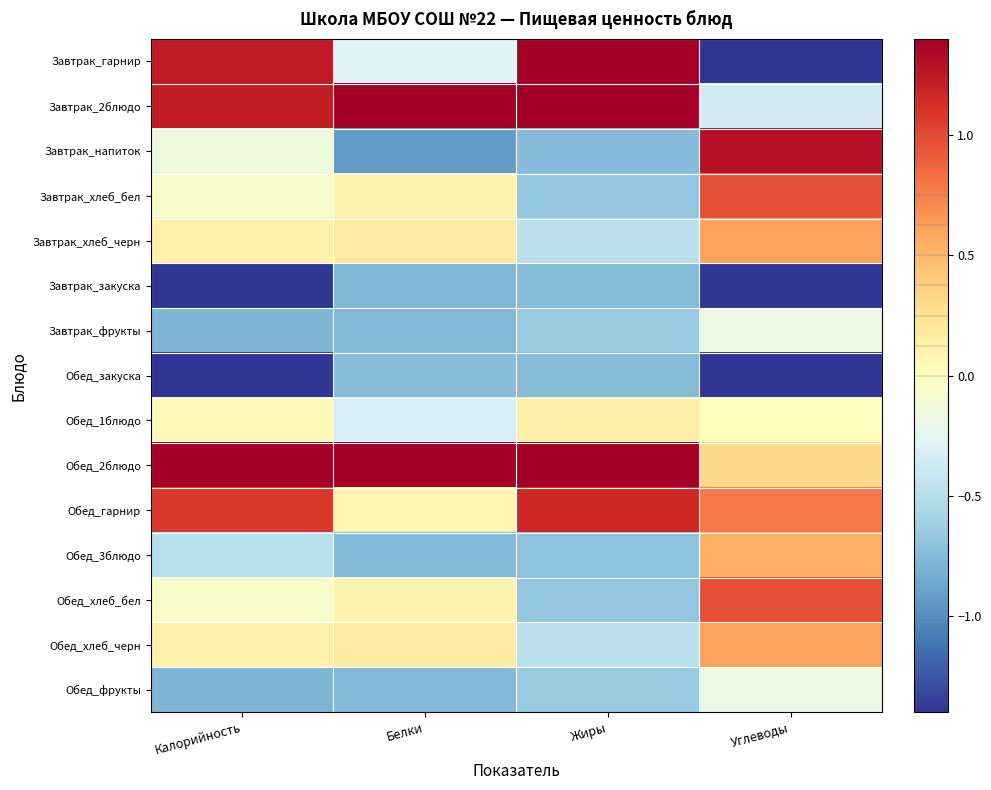

What is the greatest value displayed?

2.5